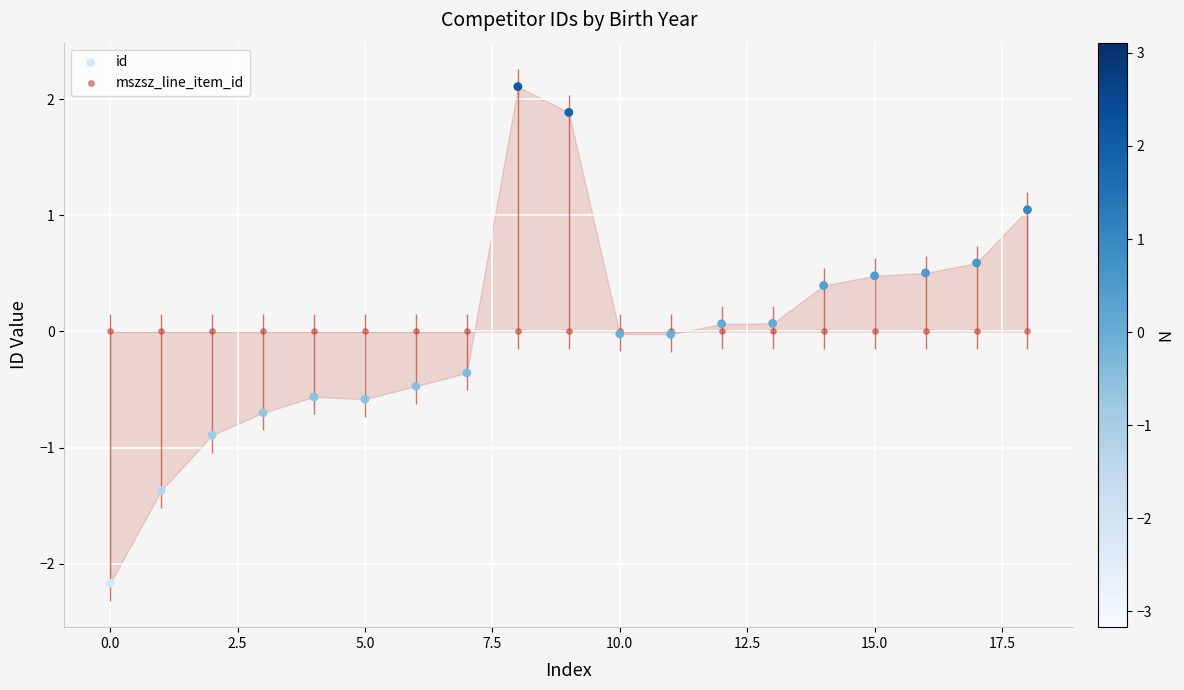

What are all the series names shown in the legend?

id, mszsz_line_item_id